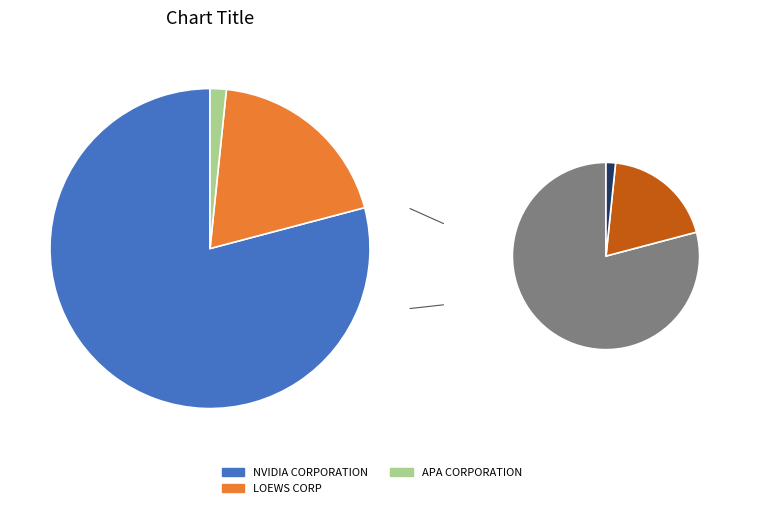

What is the ratio of the value at NVIDIA CORPORATION to the value at LOEWS CORP?

4.1